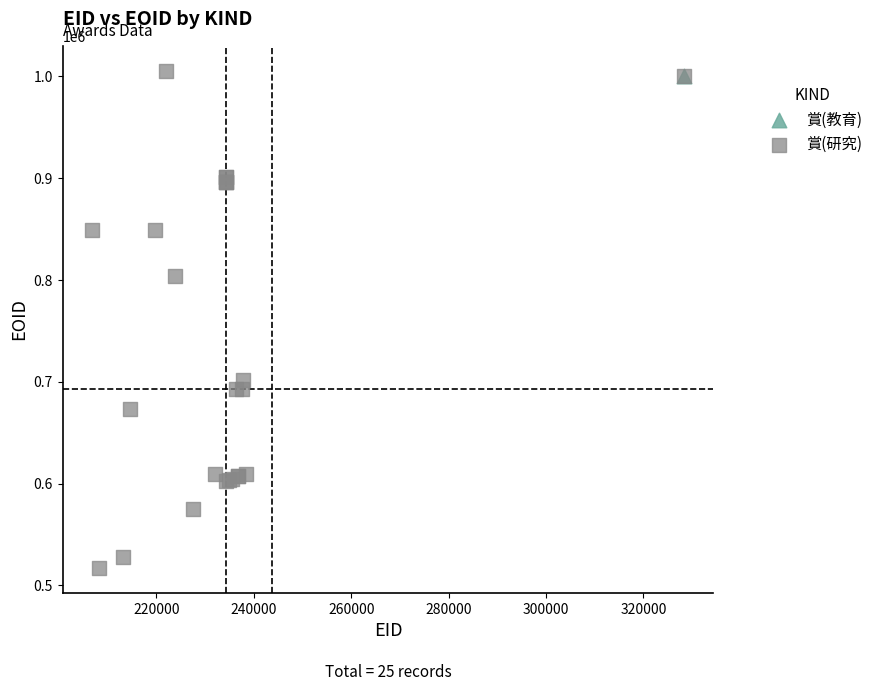

What are all the series names shown in the legend?

賞(教育), 賞(研究)